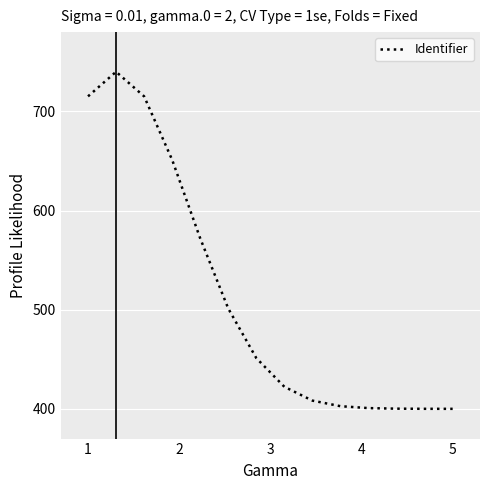

How many values are below 451?

7